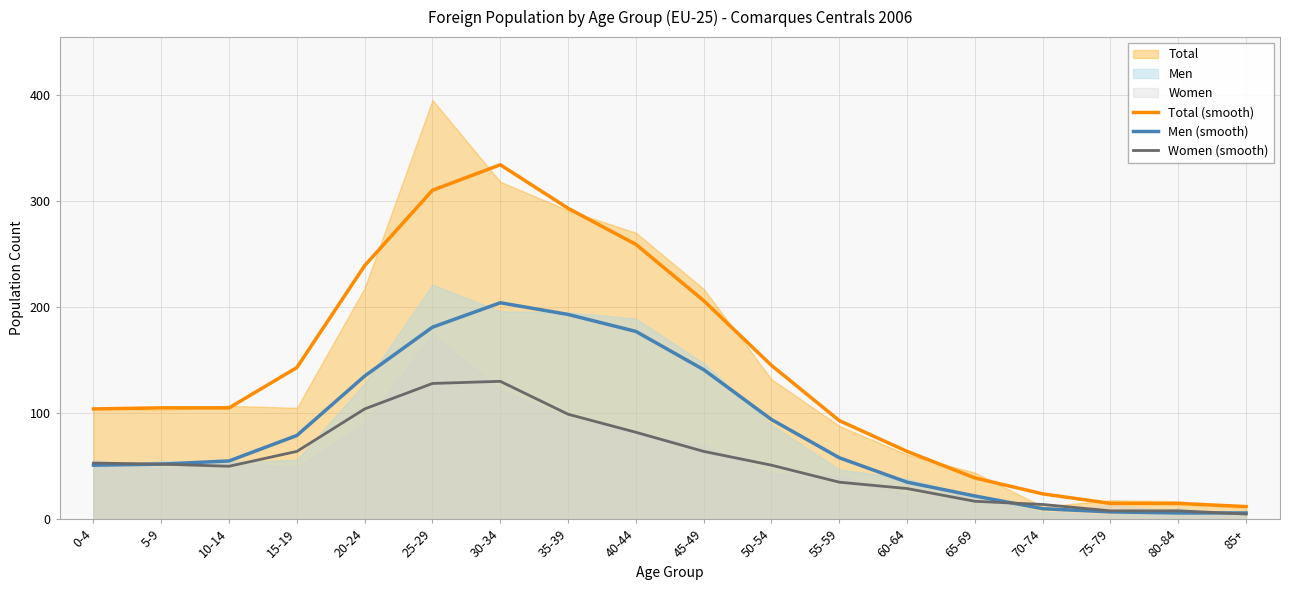

Reading left to right, what are all the values shown in this chart?

Total (smooth): 104	105	105	143	239	310	334	293	259	206	145	93	64	39	24	15	15	12
Men (smooth): 51	52	55	79	135	181	204	193	177	141	94	58	35	22	10	7	6	6
Women (smooth): 53	52	50	64	104	128	130	99	82	64	51	35	29	17	14	8	8	5